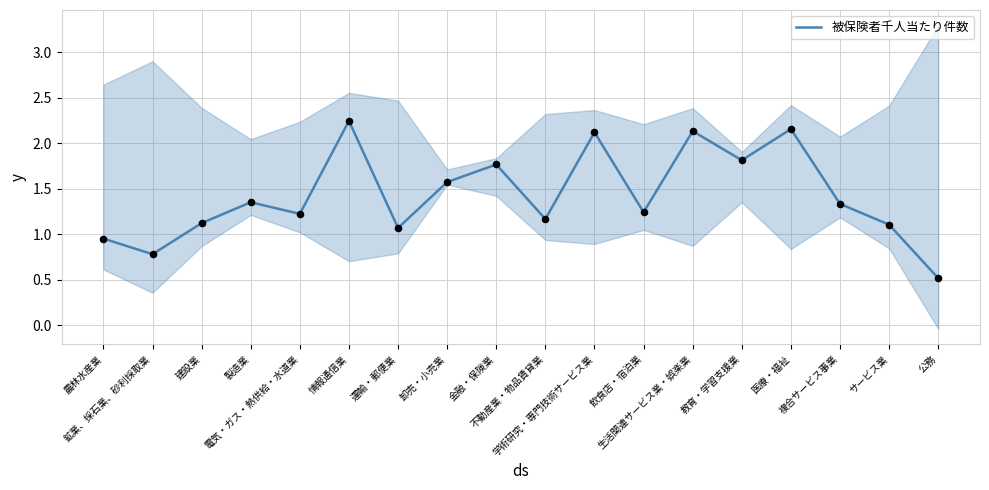

Approximately how many times larger is the value at 金融・保険業 compared to サービス業?

1.6